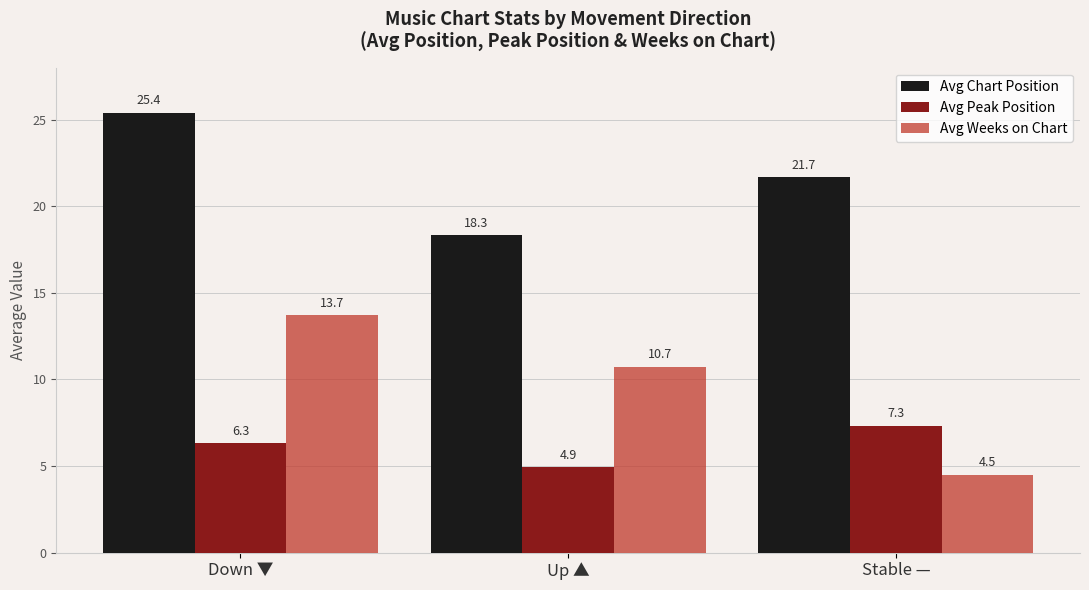

What is the sum of the Avg Chart Position values at Stable — and Up ▲?

40.0